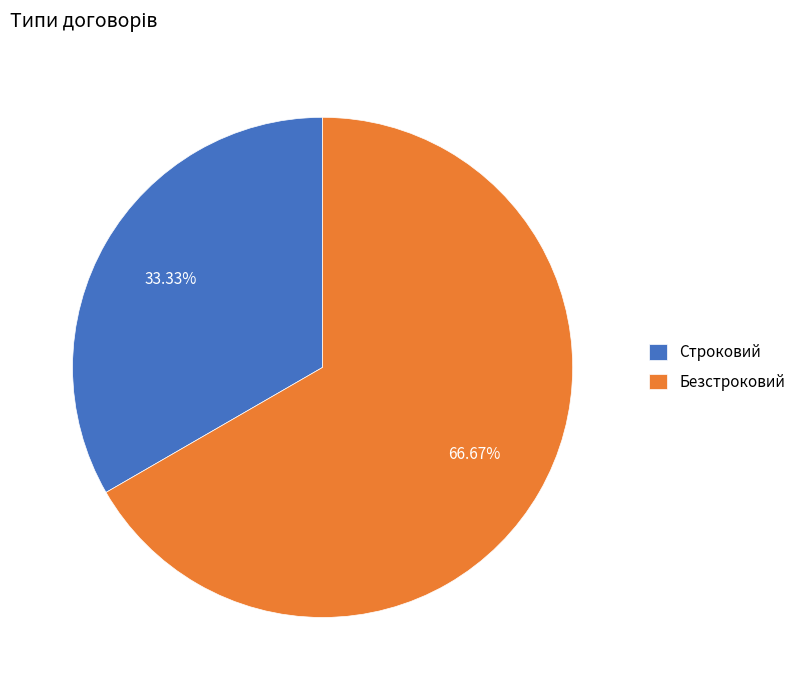

How many slices are in this pie chart?

2